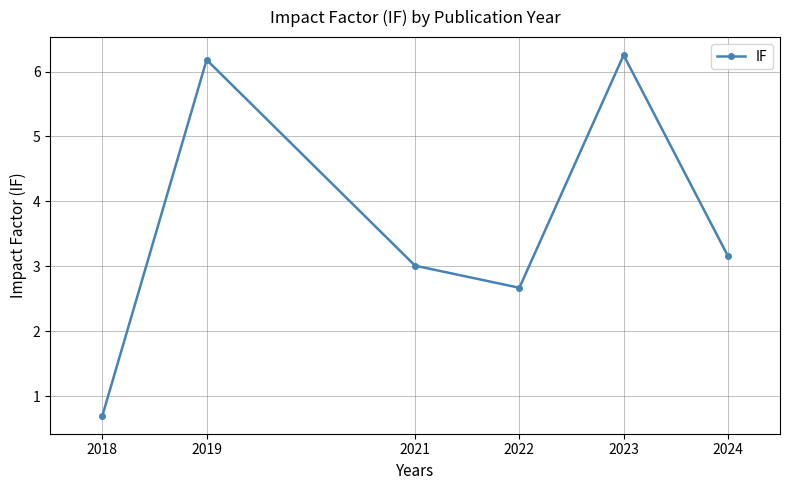

Is this an area chart (filled region under the line)?

No